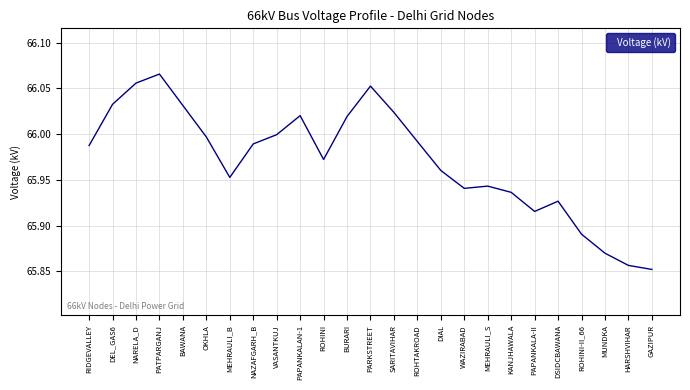

At which category does the data reach its first local valley?

MEHRAULI_B